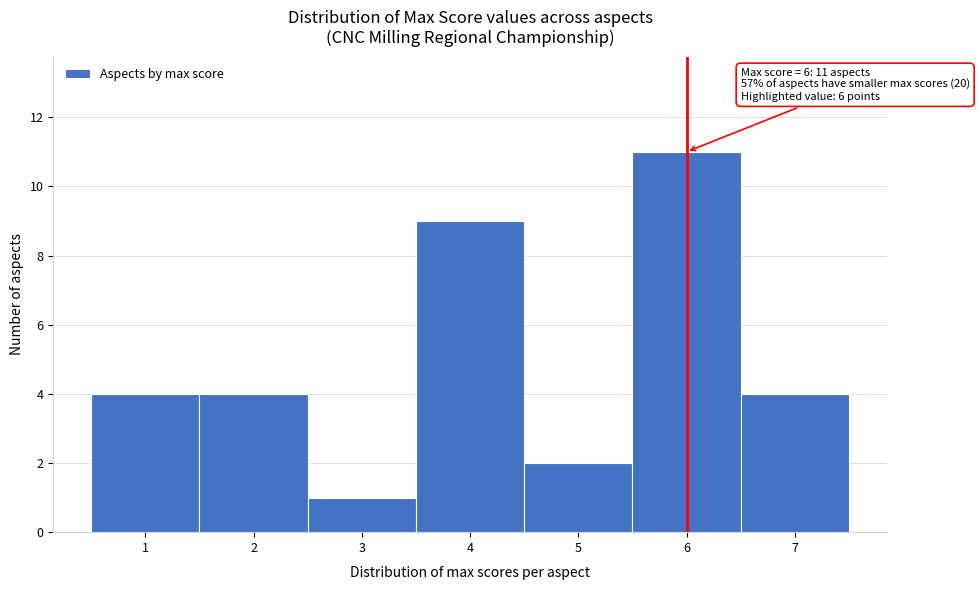

Which range on the x-axis has the tallest bar?

5.5 to 6.5